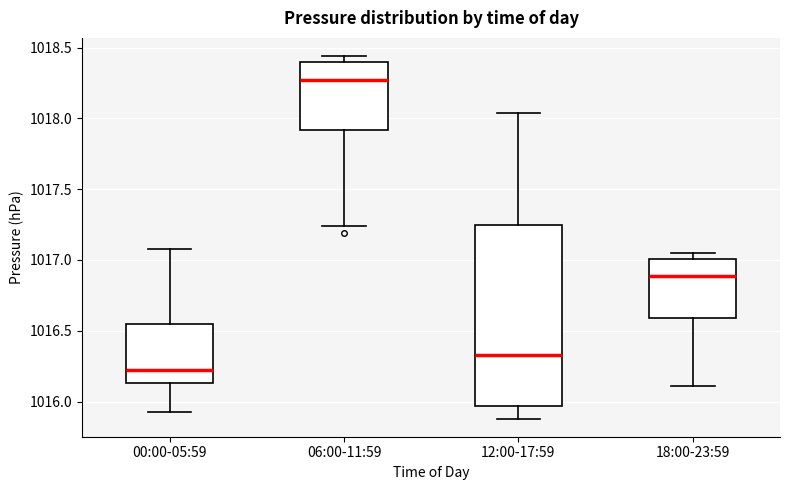

Reading left to right, read every box against the y-axis: the position of its median line, the range the box covers, and the ends of its whiskers. The values are not printed on the chart, so give them approximately, as read against the axis.

00:00-05:59: median 1016.20, box 1016.15 to 1016.55, whiskers 1015.95 to 1017.10
06:00-11:59: median 1018.25, box 1017.90 to 1018.40, whiskers 1017.25 to 1018.45
12:00-17:59: median 1016.35, box 1015.95 to 1017.25, whiskers 1015.90 to 1018.05
18:00-23:59: median 1016.90, box 1016.60 to 1017.00, whiskers 1016.10 to 1017.05